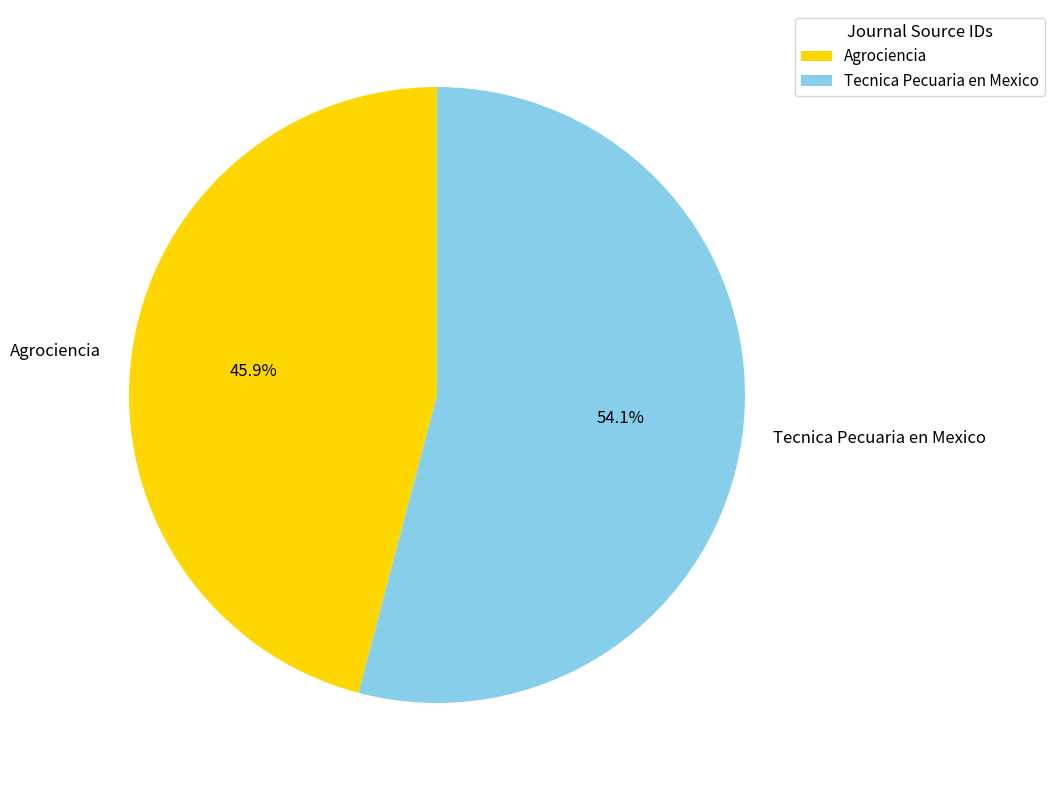

Is the sum of Agrociencia and Tecnica Pecuaria en Mexico greater than half?

Yes